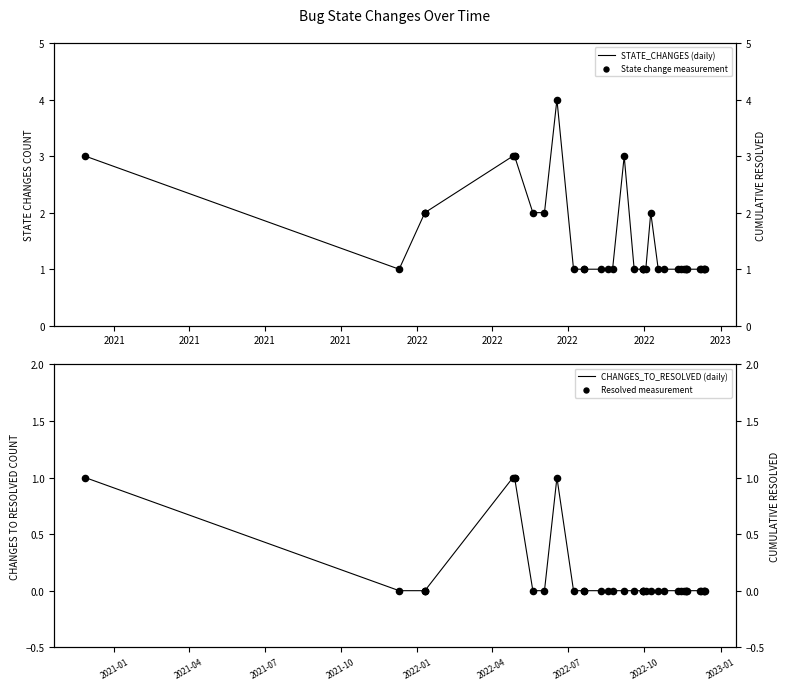

Which series reaches the minimum Y coordinate?

CHANGES_TO_RESOLVED (daily)